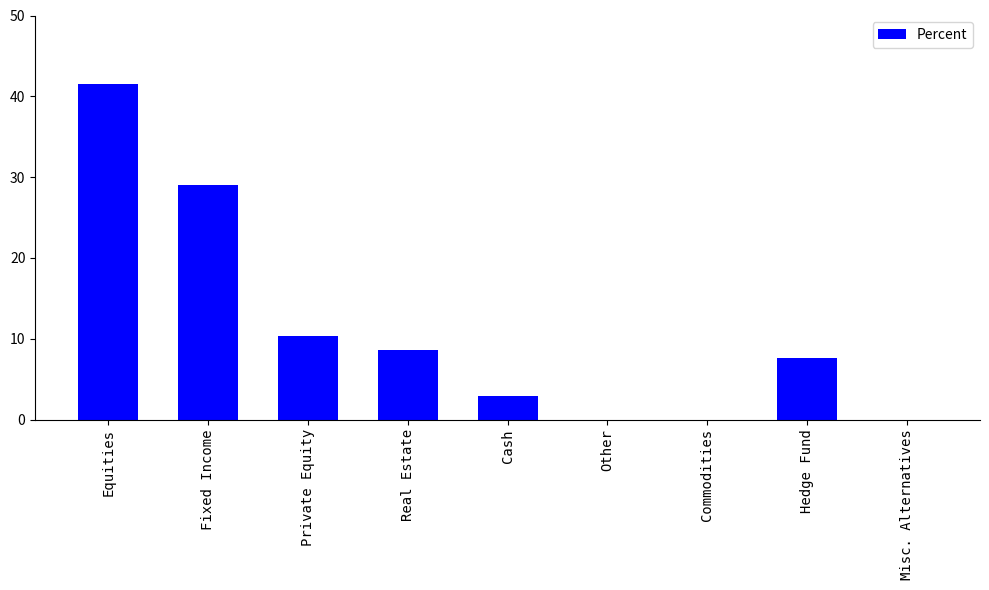

What is the sum of all values?

100.0